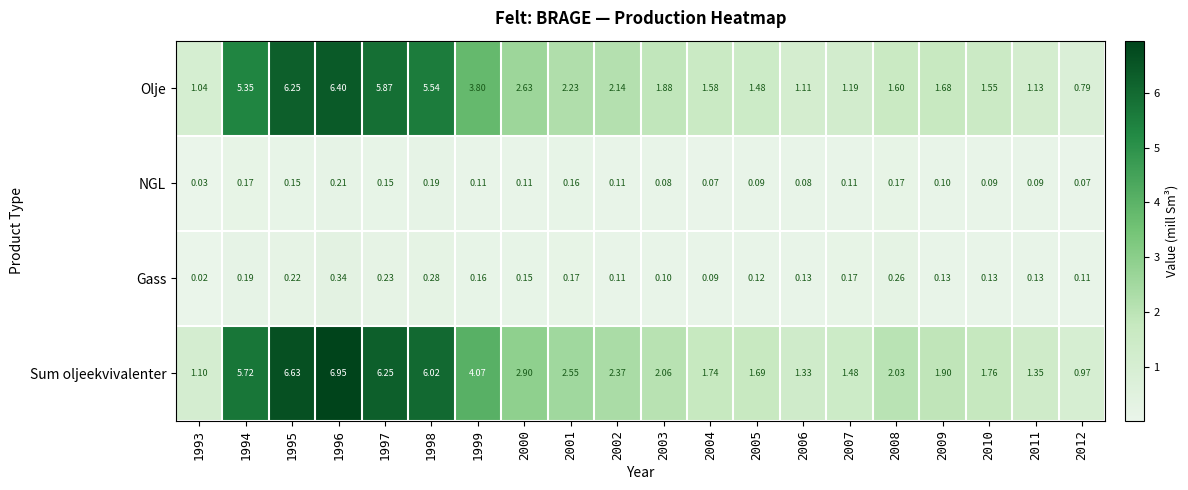

Rank the series at 2001 from lowest to highest value.

NGL, Gass, Olje, Sum oljeekvivalenter